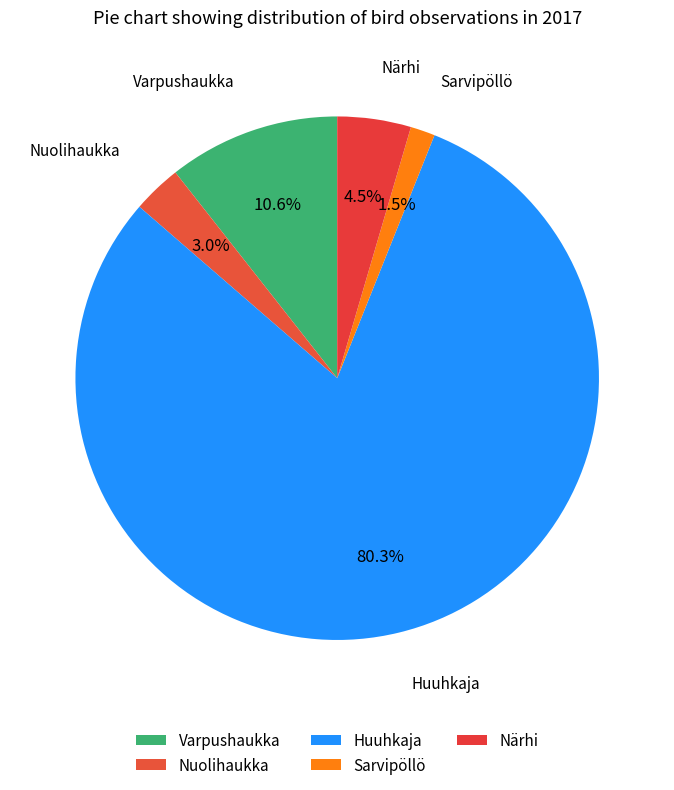

True or false: Huuhkaja accounts for 85% of the total.

False